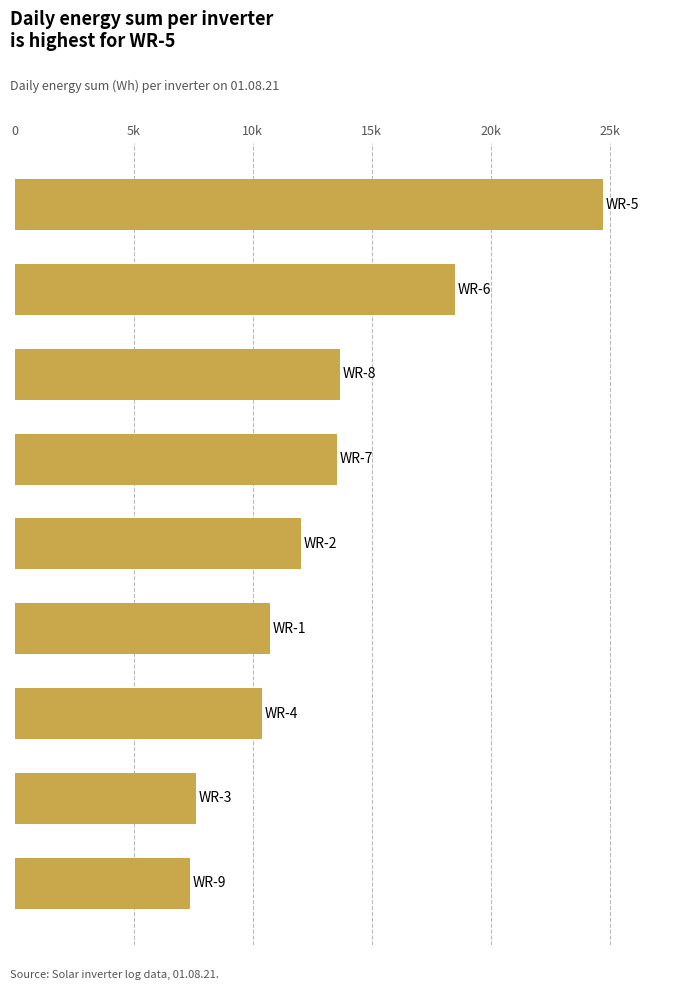

What is the sum of all values?

118652